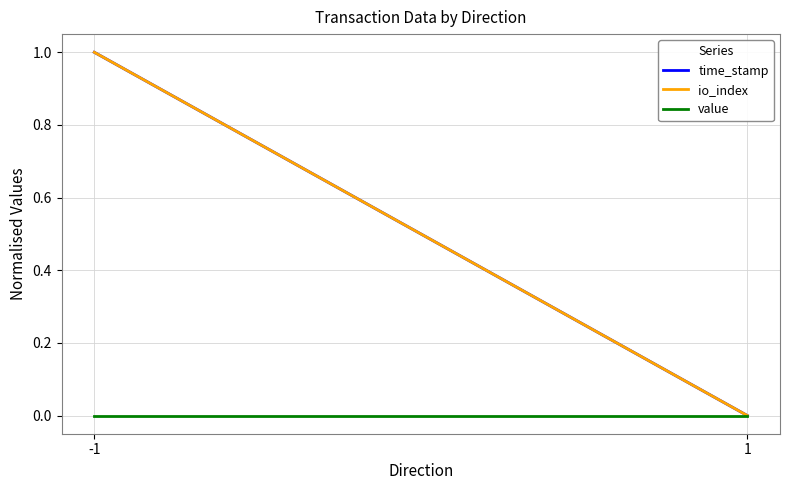

Reading left to right, list all the values displayed in this chart.

time_stamp: 1	0
io_index: 1	0
value: 0	0